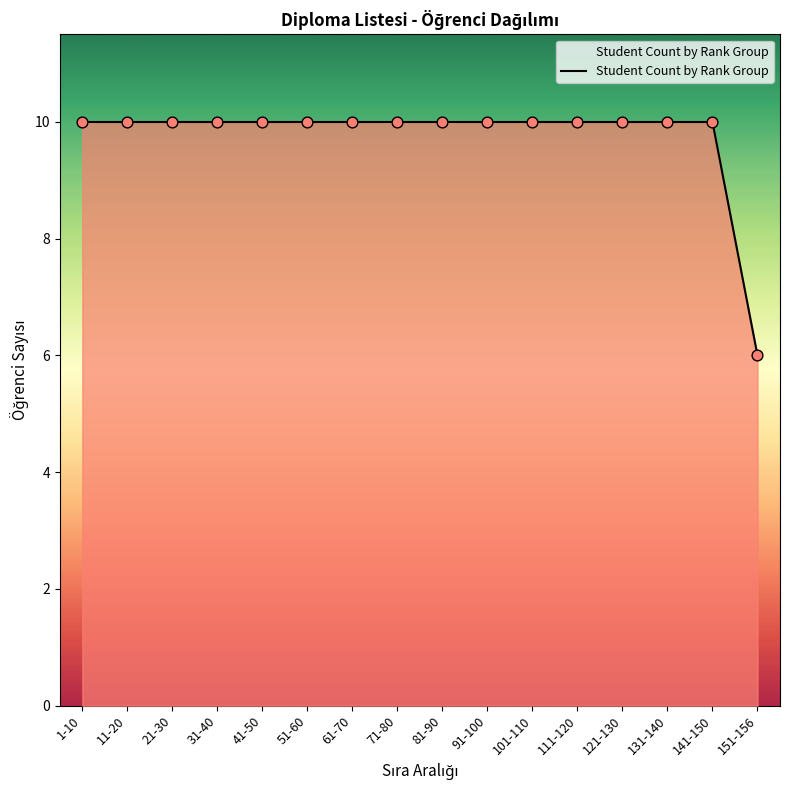

What is the ratio of the value at 31-40 to the value at 101-110?

1.0